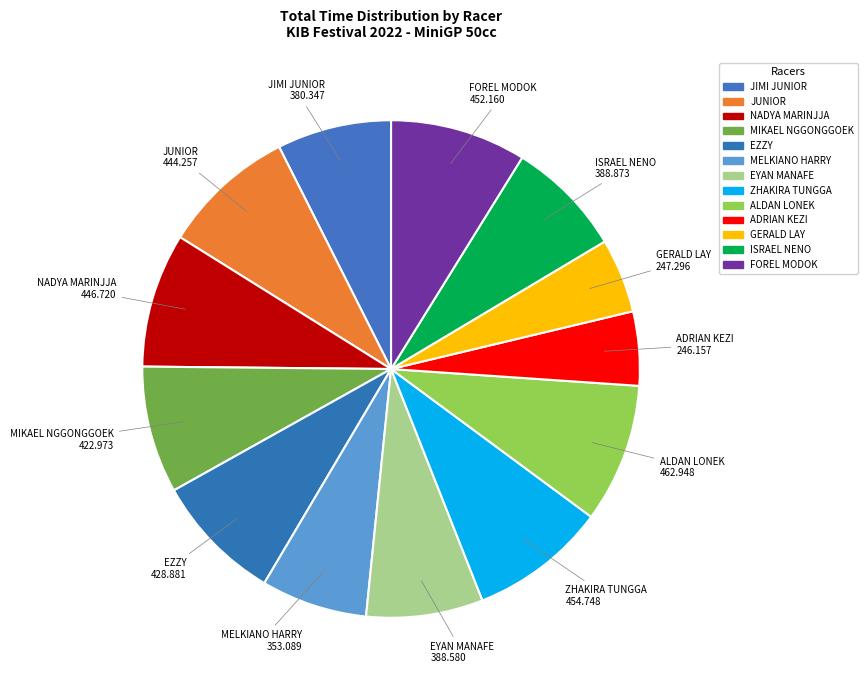

How many segments does this pie chart have?

13